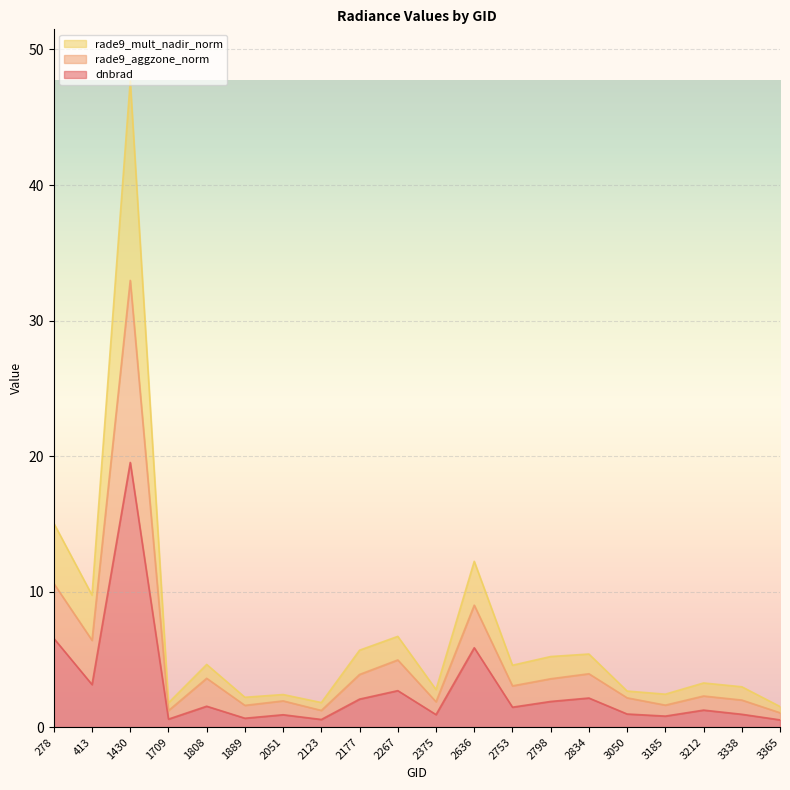

True or false: dnbrad and rade9_aggzone_norm intersect in this chart.

False